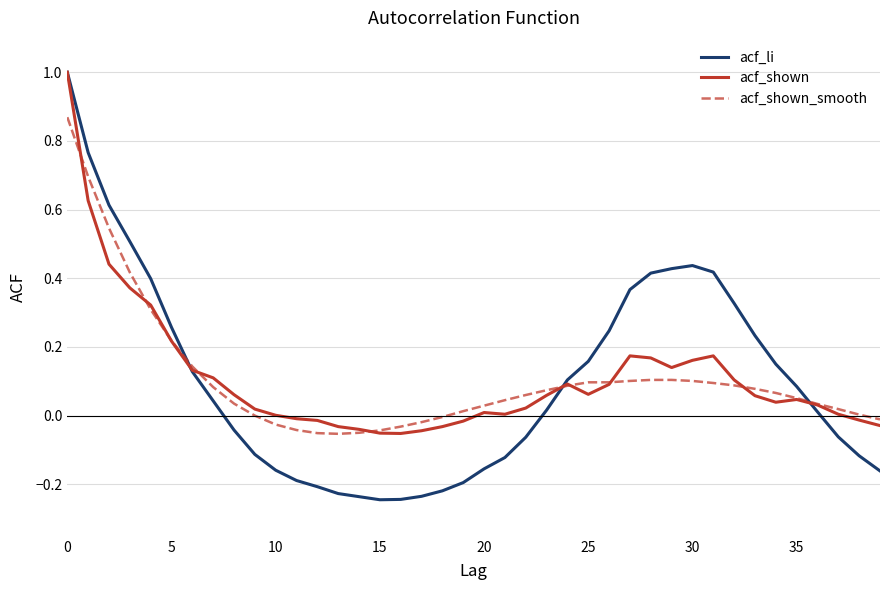

How many lines are shown in the chart?

3